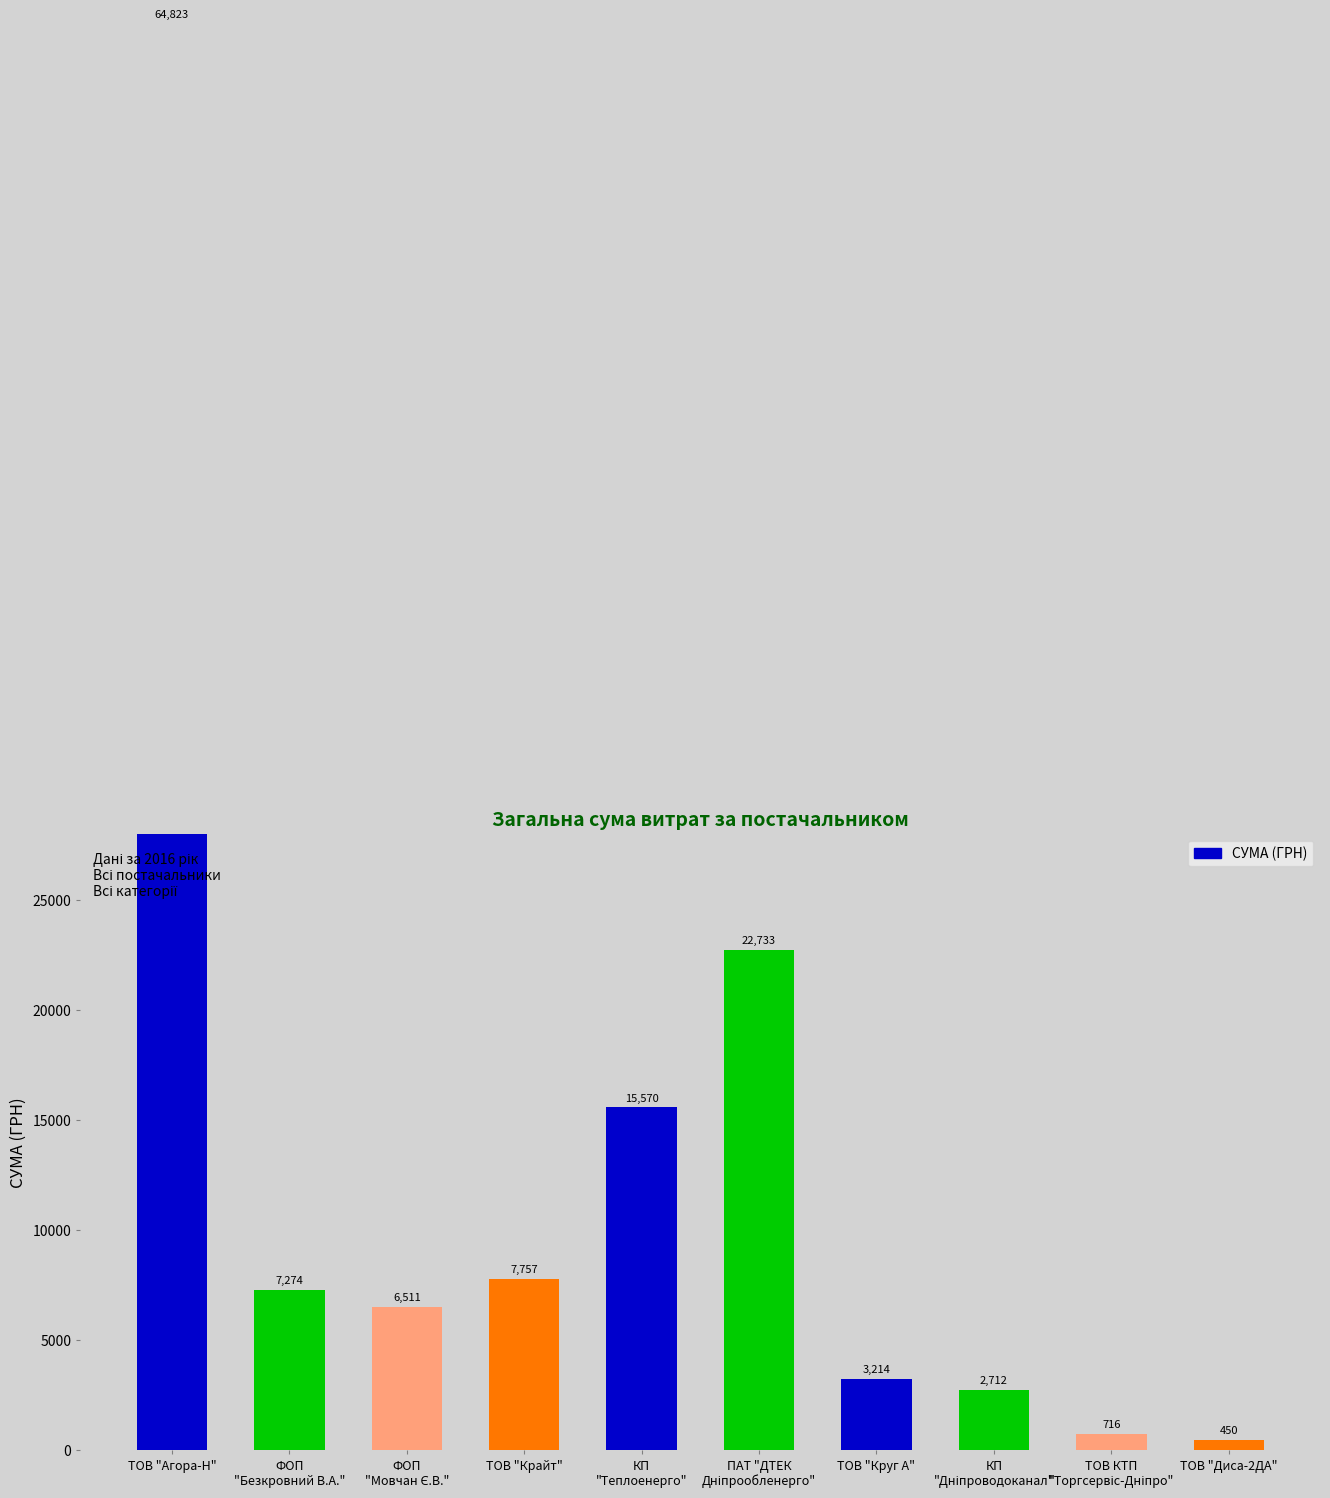

Which category has the highest value across all series?

ТОВ "Агора-Н"